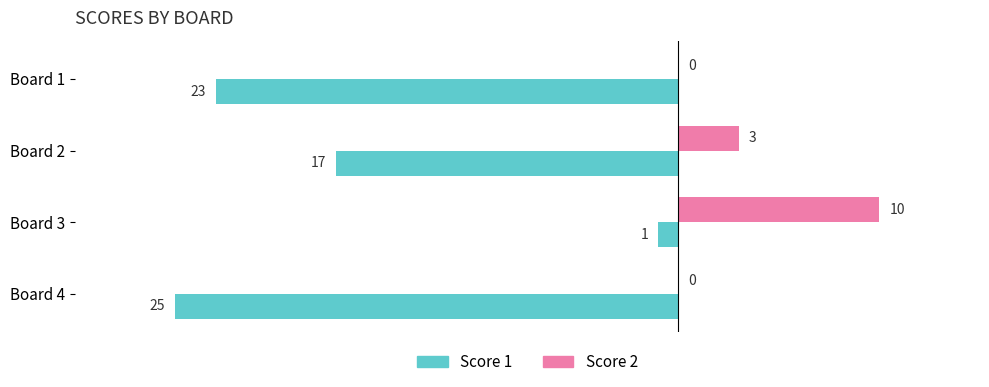

What is the sum of all Score 2 values?

13